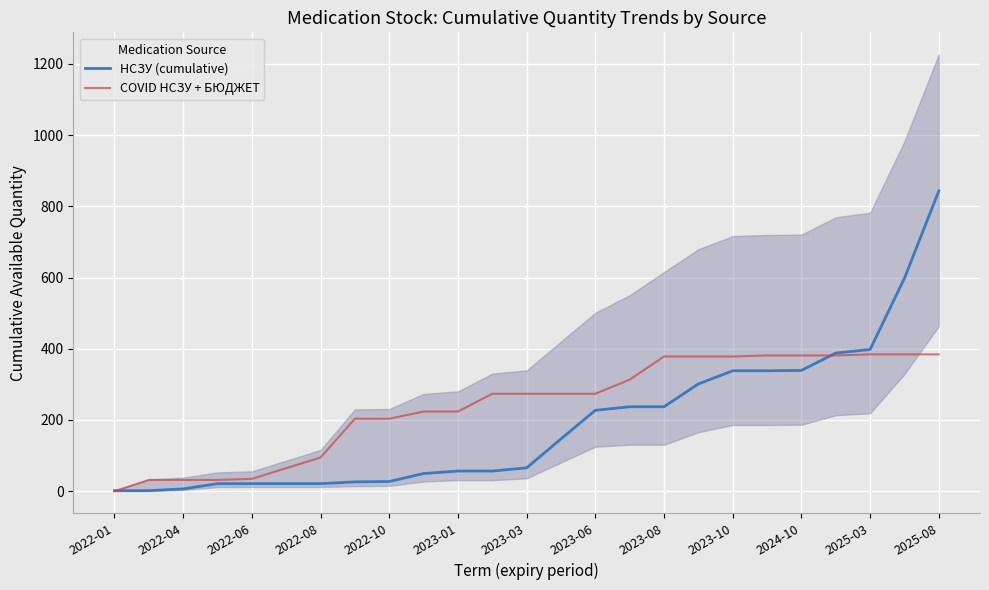

Is it true that COVID НСЗУ + БЮДЖЕТ equals 574.9 at 17?

False